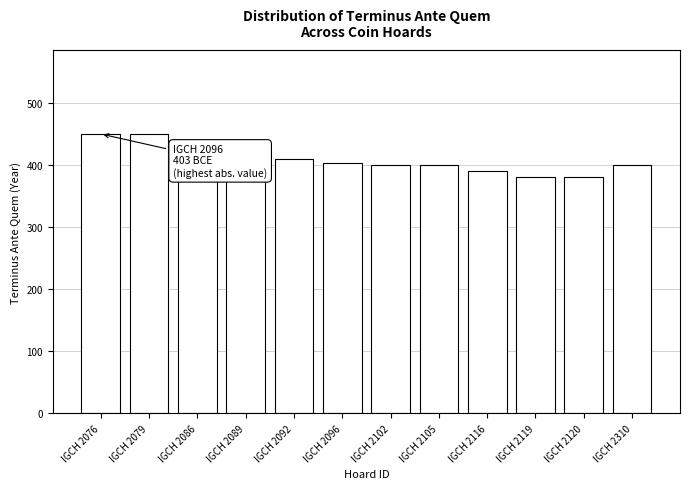

What is the maximum value shown in the chart?

450